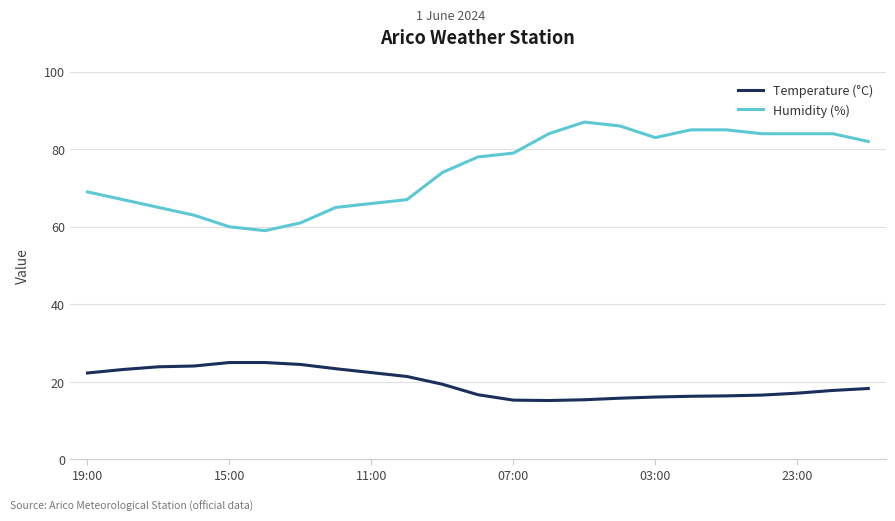

True or false: Temperature (°C) and Humidity (%) cross at least once.

False